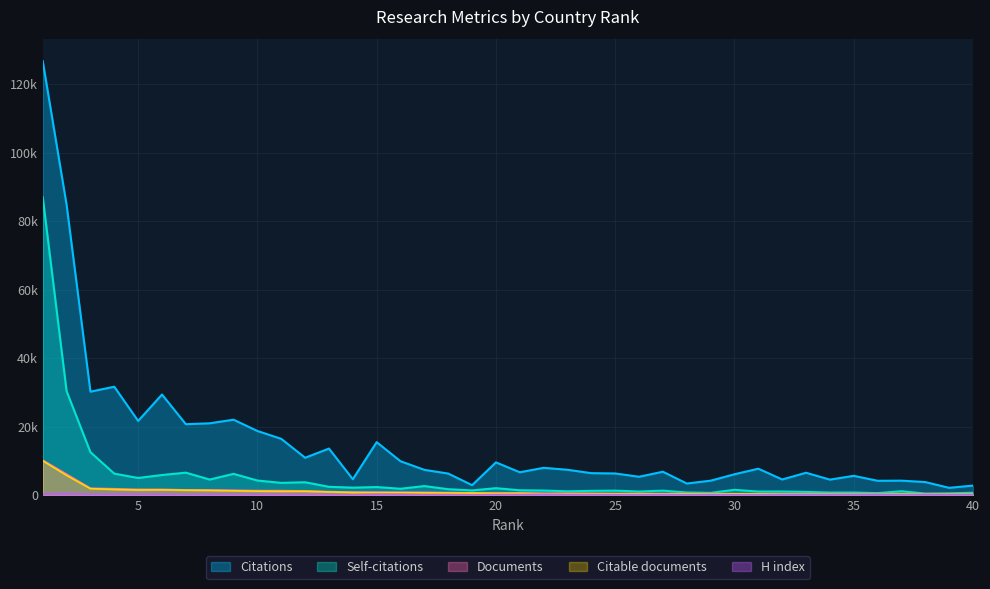

Which category has the highest value across all series?

1